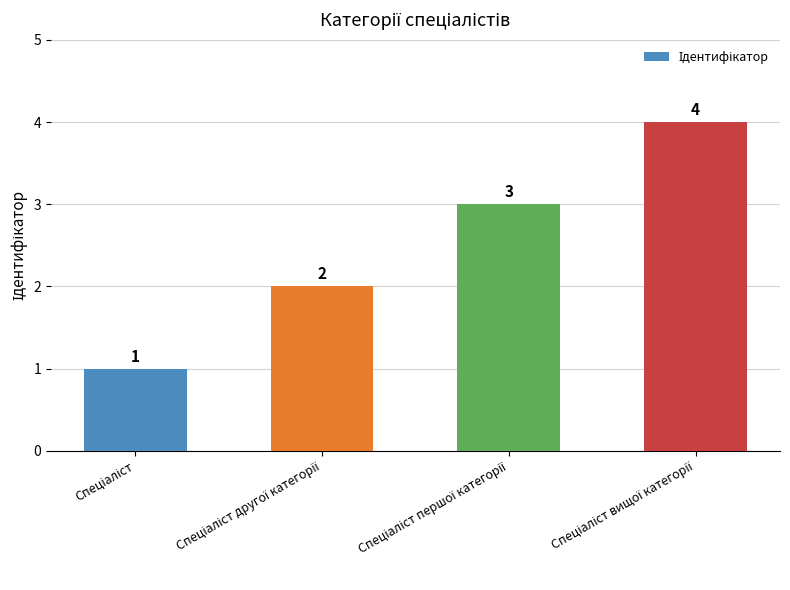

What is the value of the 4th bar from the left?

4